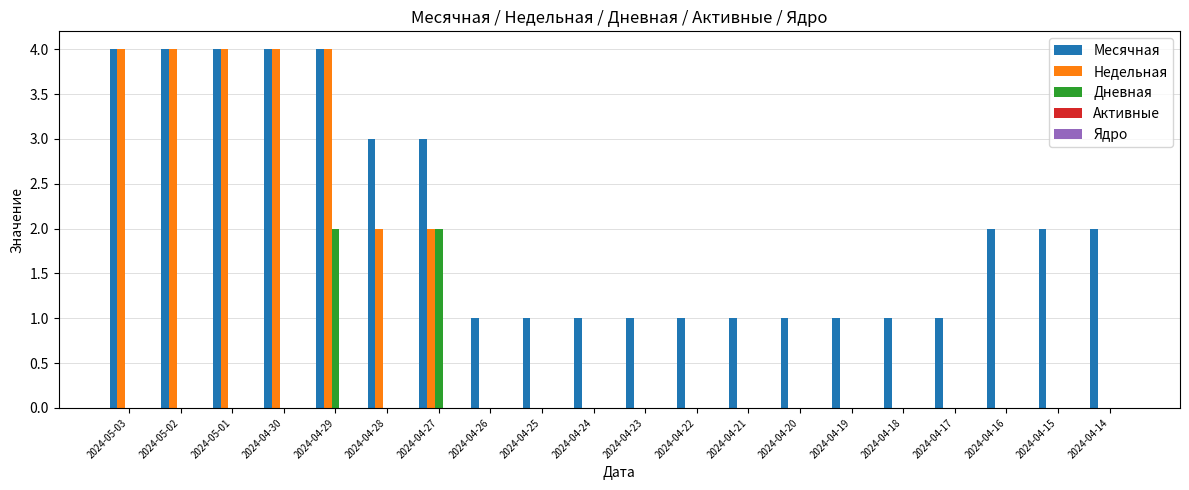

Is the value of Дневная at 2024-04-22 greater than the value of Месячная at 2024-04-21?

No